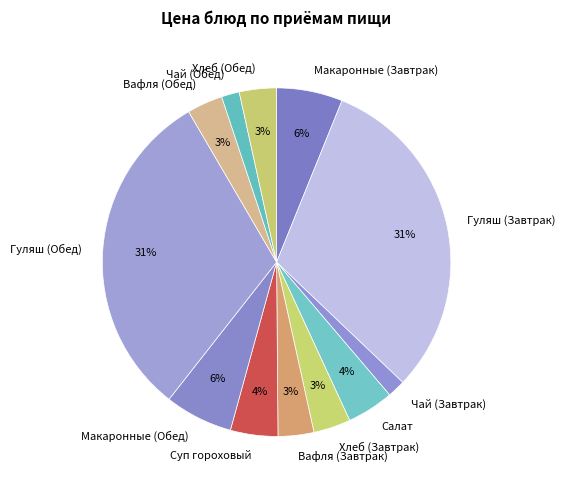

Do Вафля (Завтрак) and Суп гороховый together represent more than half of the pie?

No